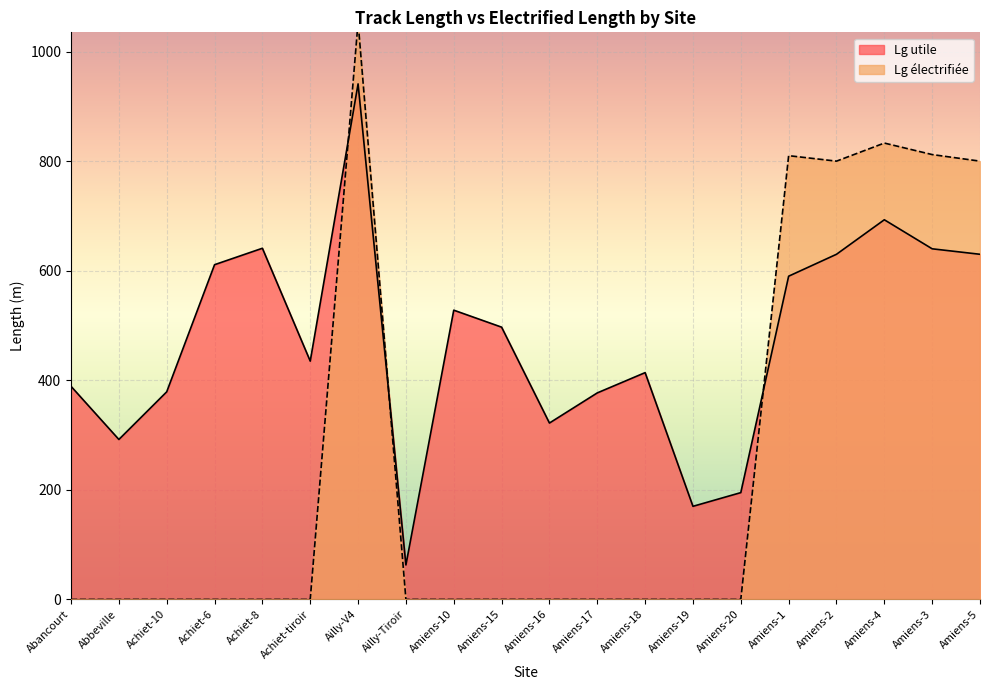

Count the number of categories in the chart.

20